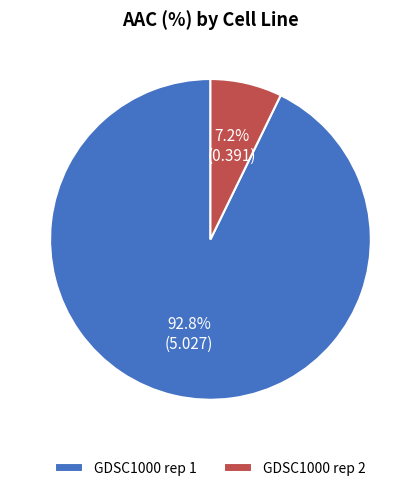

Which category has the smallest portion of the pie?

GDSC1000 rep 2